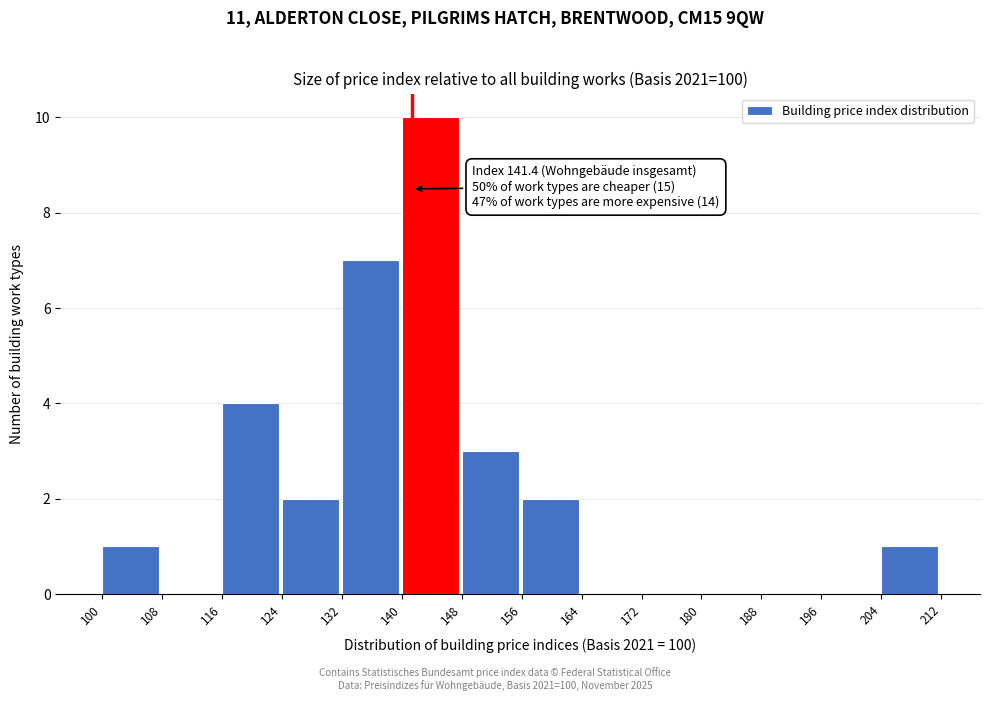

Which range on the x-axis has the tallest bar?

140 to 148